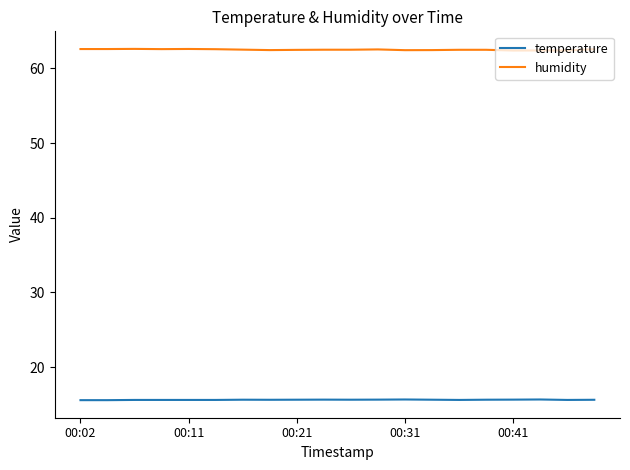

True or false: temperature and humidity cross at least once.

False